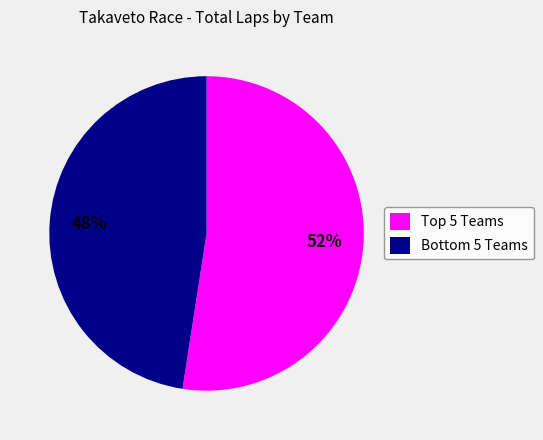

Is there any slice that represents more than half of the pie?

Yes